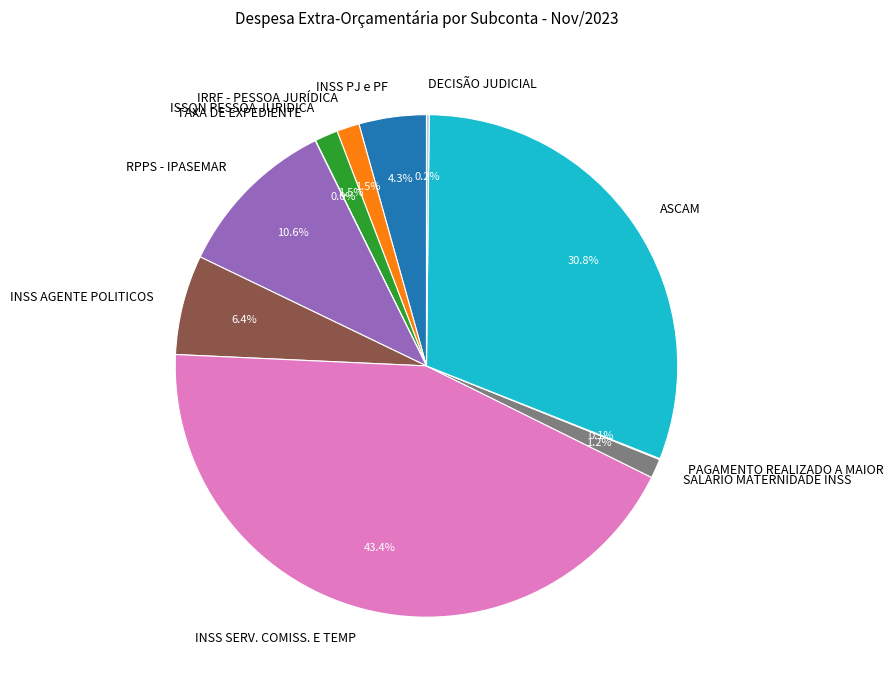

What is the largest slice in the pie chart?

INSS SERV. COMISS. E TEMP